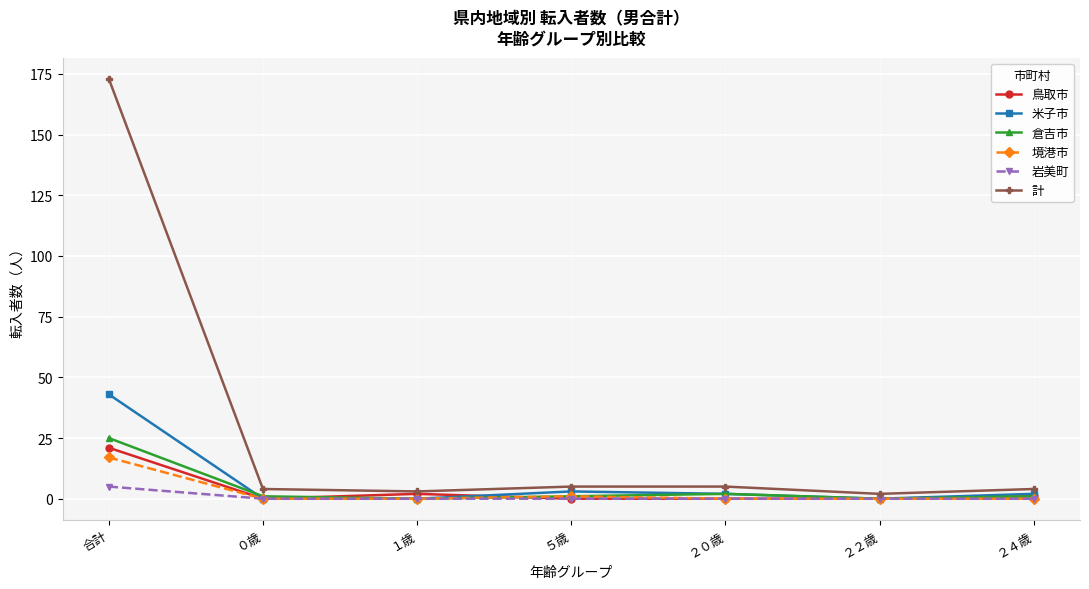

Reading right to left, extract all data points from this chart.

鳥取市: 1	0	0	0	2	0	21
米子市: 2	0	2	3	0	0	43
倉吉市: 1	0	2	1	0	1	25
境港市: 0	0	0	1	0	0	17
岩美町: 0	0	0	0	0	0	5
計: 4	2	5	5	3	4	173